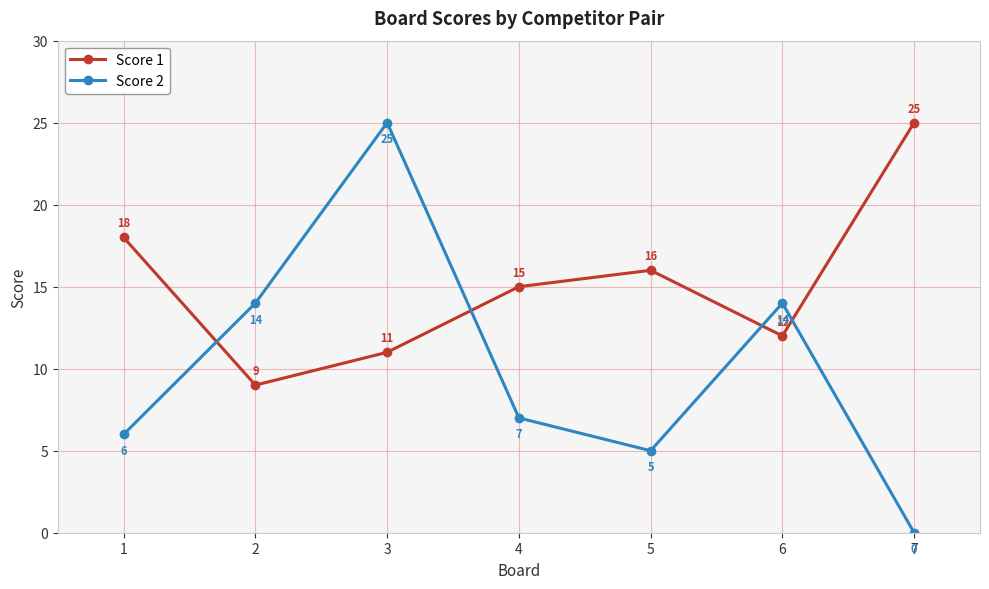

Which series has the widest spread of values?

Score 2